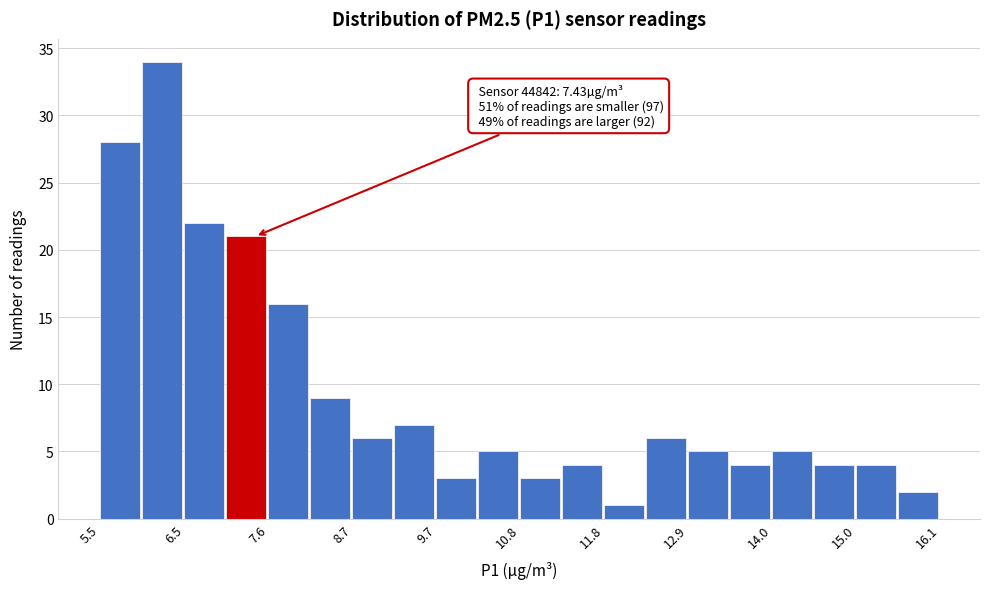

Read against the x-axis, roughly where is the centre of the tallest bar?

6.2